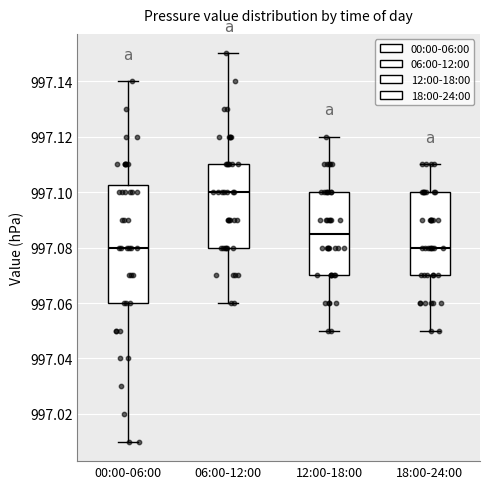

Comparing the boxes themselves (not the whiskers), which one is the tallest?

00:00-06:00